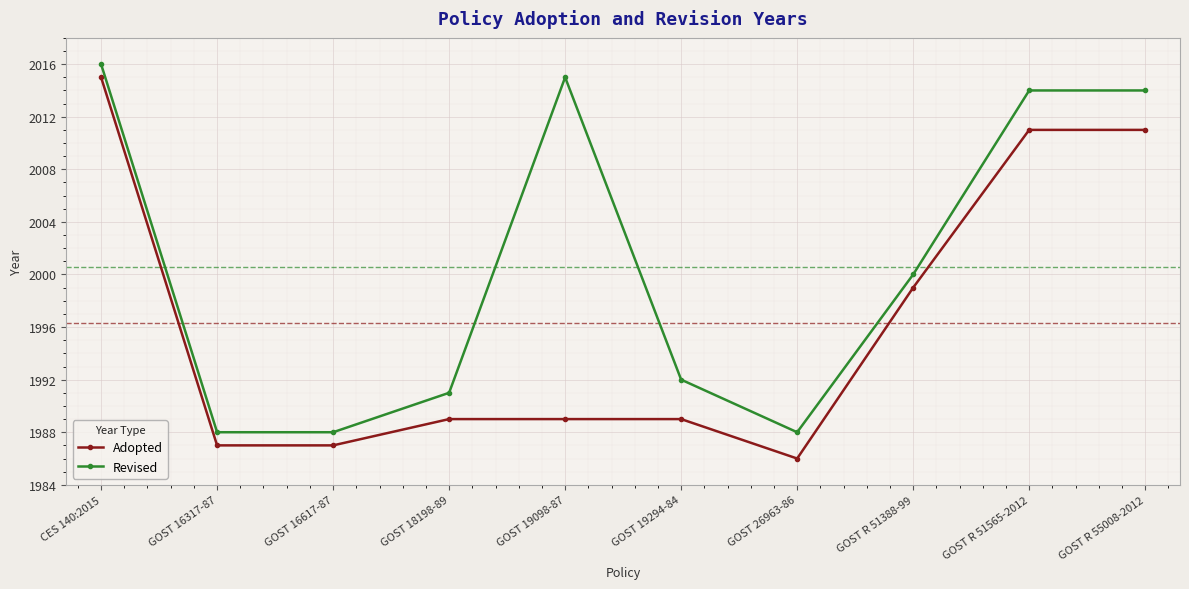

At which label is Adopted closest to 2000?

GOST R 51388-99